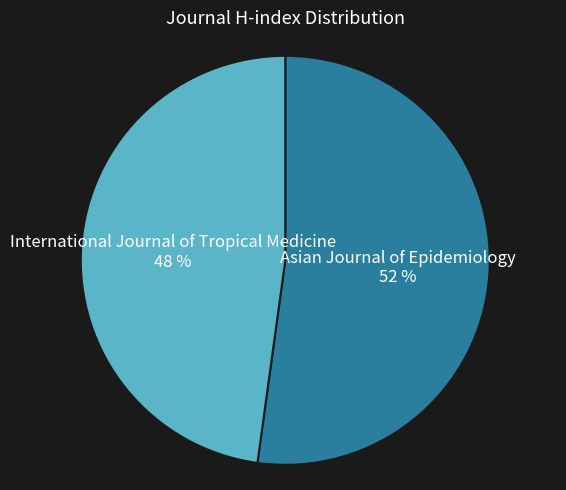

Is there any slice that represents more than half of the pie?

Yes